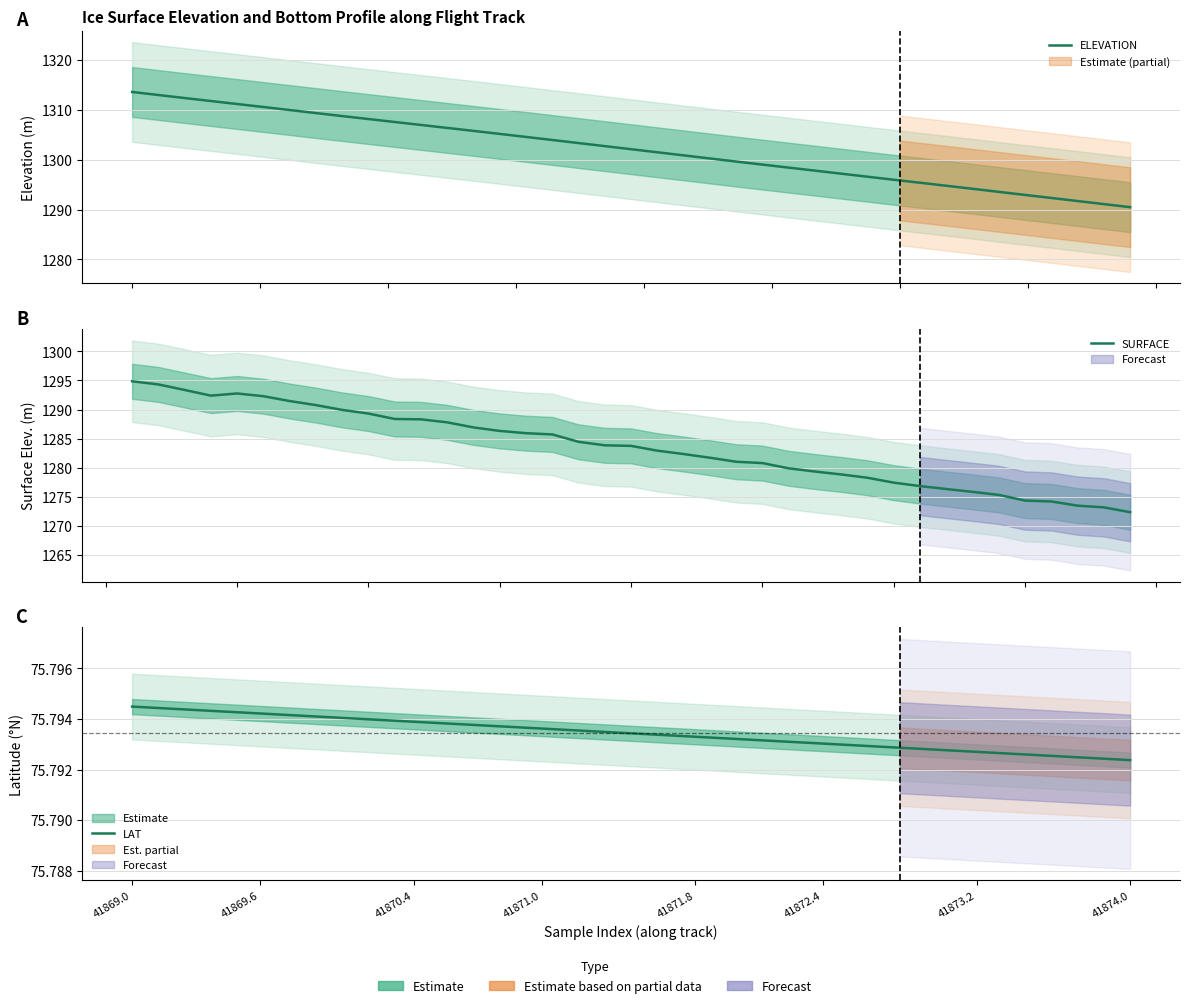

Which series has the widest spread of values?

ELEVATION